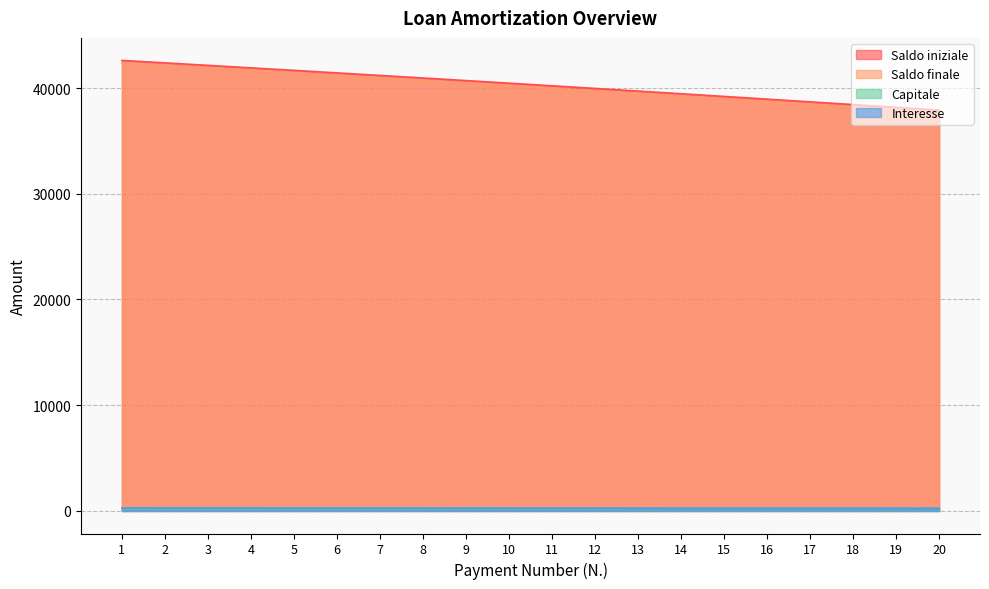

Reading left to right, list all the values displayed in this chart.

Saldo iniziale: 42610.0	42377.1	42142.6	41906.6	41669.0	41429.8	41189.0	40946.7	40702.7	40457.0	40209.8	39960.9	39710.3	39458.0	39204.1	38948.5	38691.2	38432.2	38171.4	37908.9
Saldo finale: 42377.1	42142.6	41906.6	41669.0	41429.8	41189.0	40946.7	40702.7	40457.0	40209.8	39960.9	39710.3	39458.0	39204.1	38948.5	38691.2	38432.2	38171.4	37908.9	37644.6
Capitale: 232.9	234.5	236.0	237.6	239.2	240.8	242.4	244.0	245.6	247.3	248.9	250.6	252.2	253.9	255.6	257.3	259.0	260.8	262.5	264.2
Interesse: 284.1	282.5	280.9	279.4	277.8	276.2	274.6	273.0	271.4	269.7	268.1	266.4	264.7	263.1	261.4	259.7	257.9	256.2	254.5	252.7